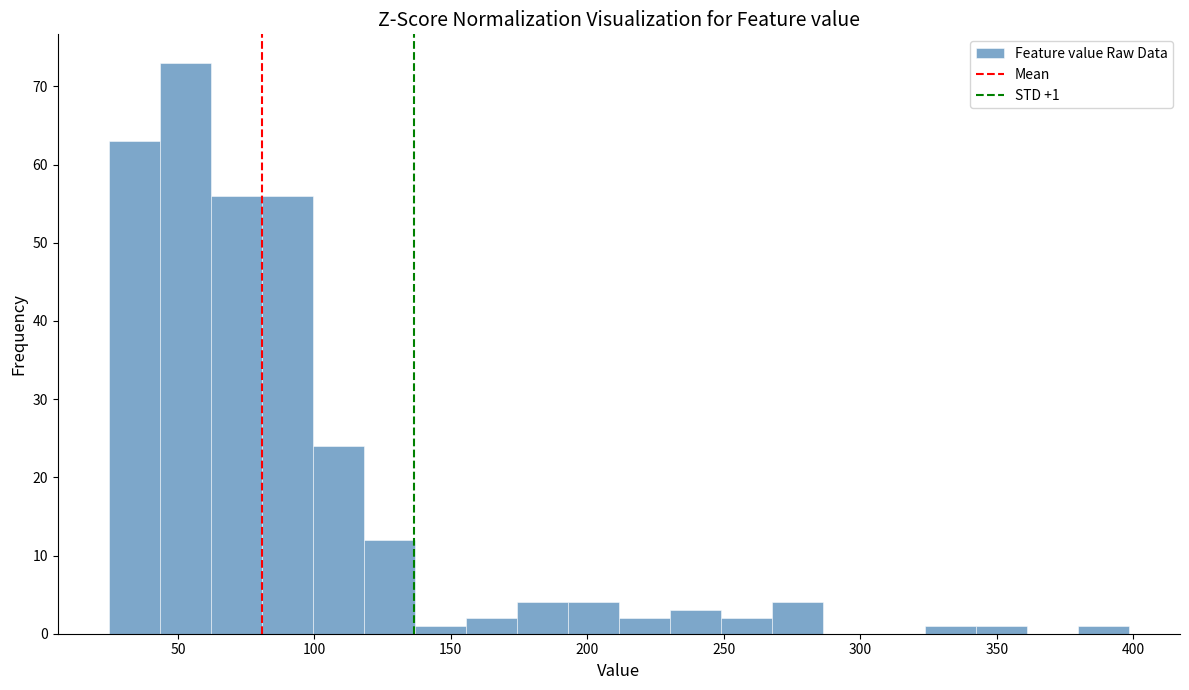

Read against the x-axis, roughly where is the centre of the tallest bar?

55